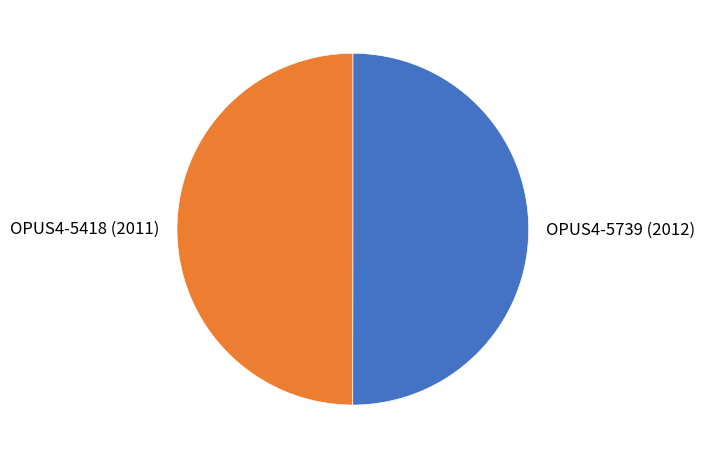

True or false: OPUS4-5418 (2011) accounts for 41% of the total.

False